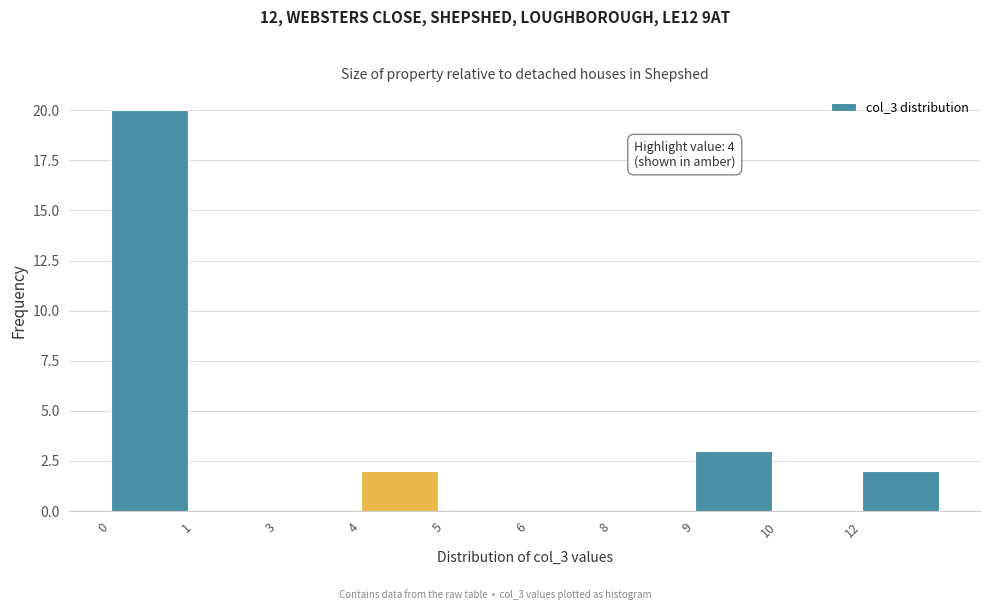

Reading right to left, extract all data points from this chart.

12=2	10=0	9=3	8=0	6=0	5=0	4=2	3=0	1=0	0=20